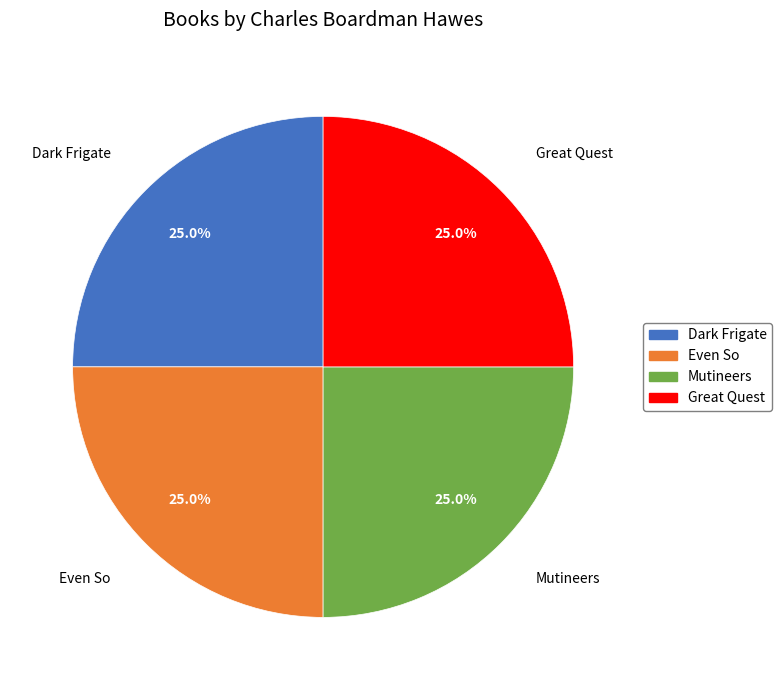

Does any single category account for the majority?

No